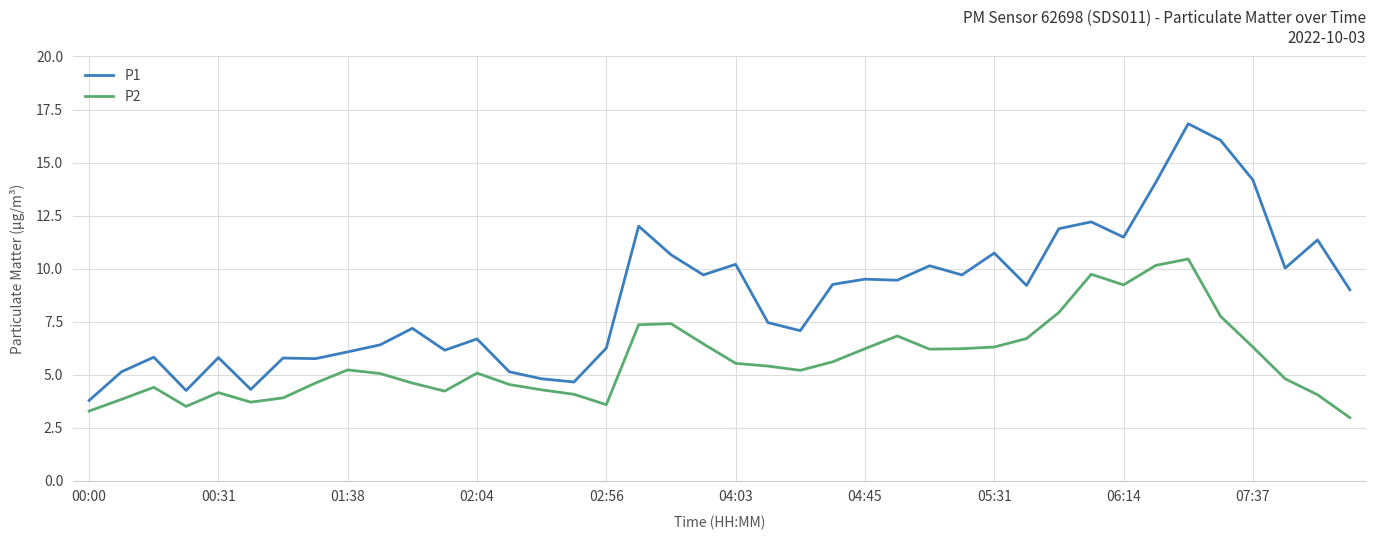

Does the chart have visible grid lines?

Yes